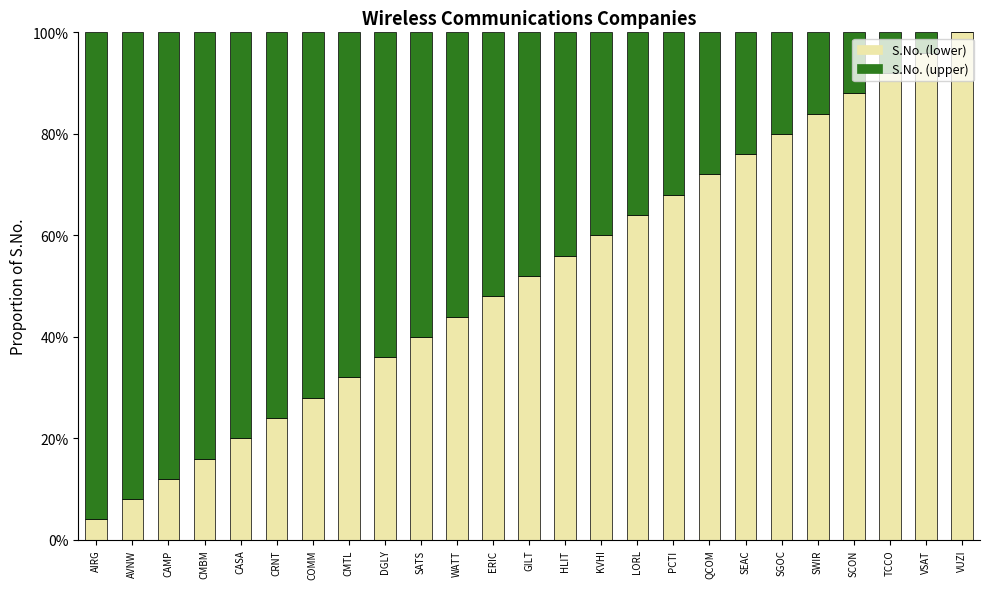

The S.No. (lower) series shows 0.2 at CMBM. True or false?

True